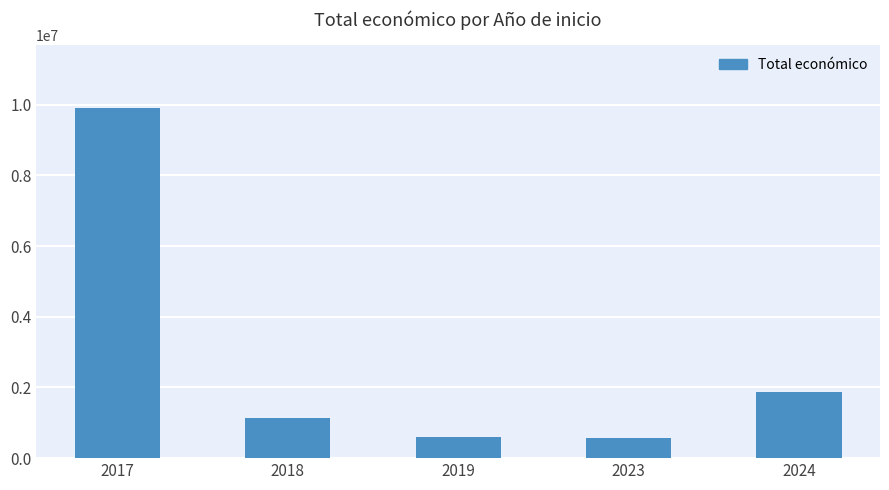

What is the ratio of the value at 2024 to the value at 2019?

3.1